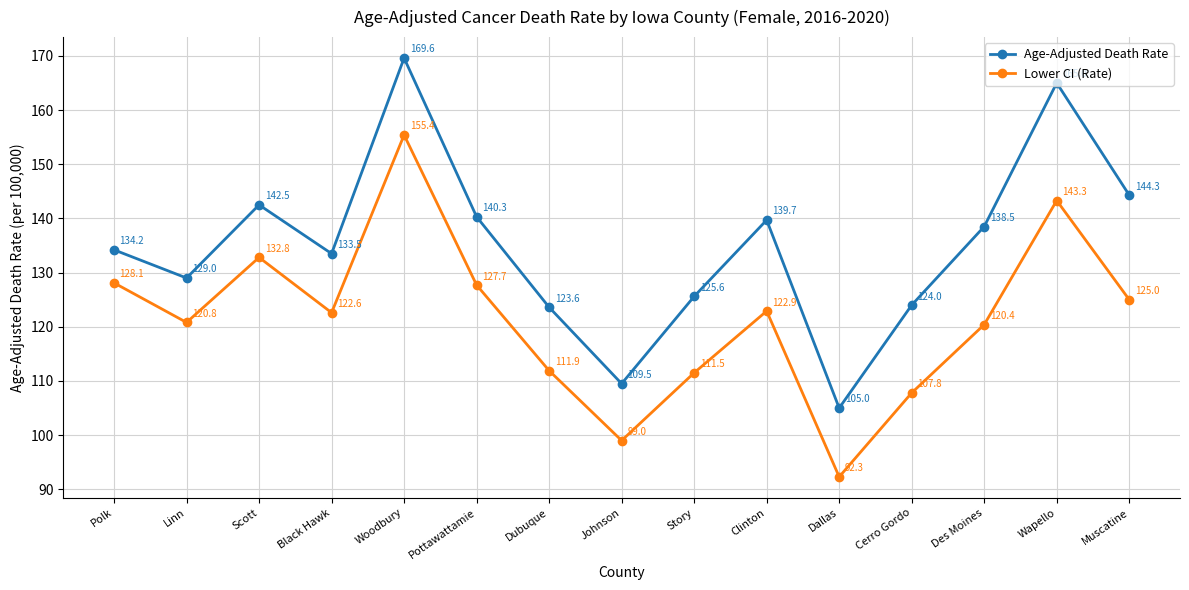

What is the difference between the highest and lowest values at Des Moines?

18.1